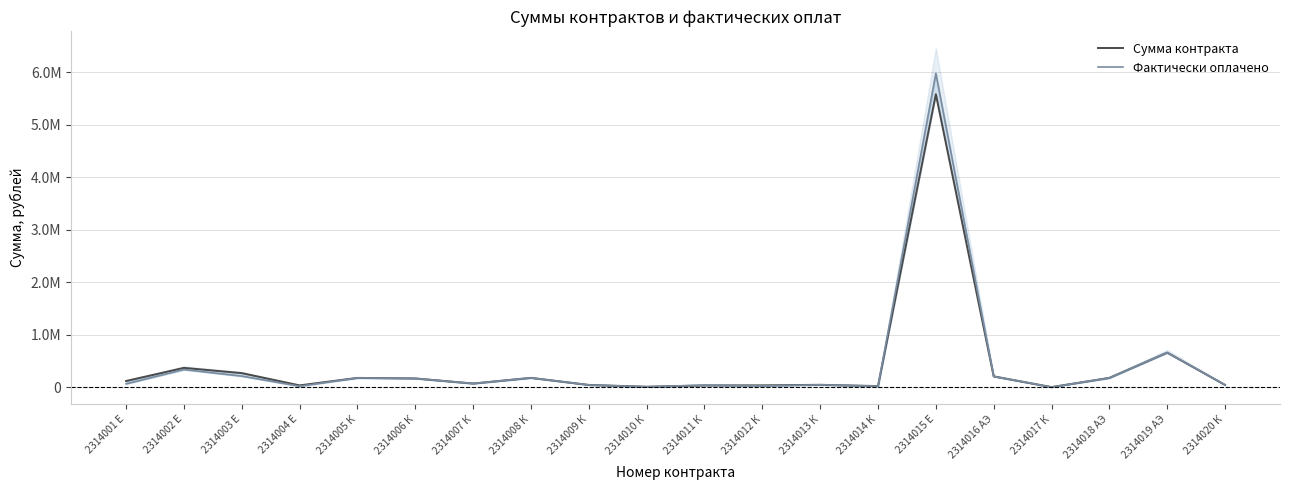

Rank the categories by Сумма контракта value from highest to lowest.

2314015 Е, 2314019 АЭ, 2314002 Е, 2314003 Е, 2314016 АЭ, 2314008 К, 2314018 АЭ, 2314005 К, 2314006 К, 2314001 Е, 2314007 К, 2314013 К, 2314020 К, 2314009 К, 2314012 К, 2314004 Е, 2314011 К, 2314014 К, 2314010 К, 2314017 К